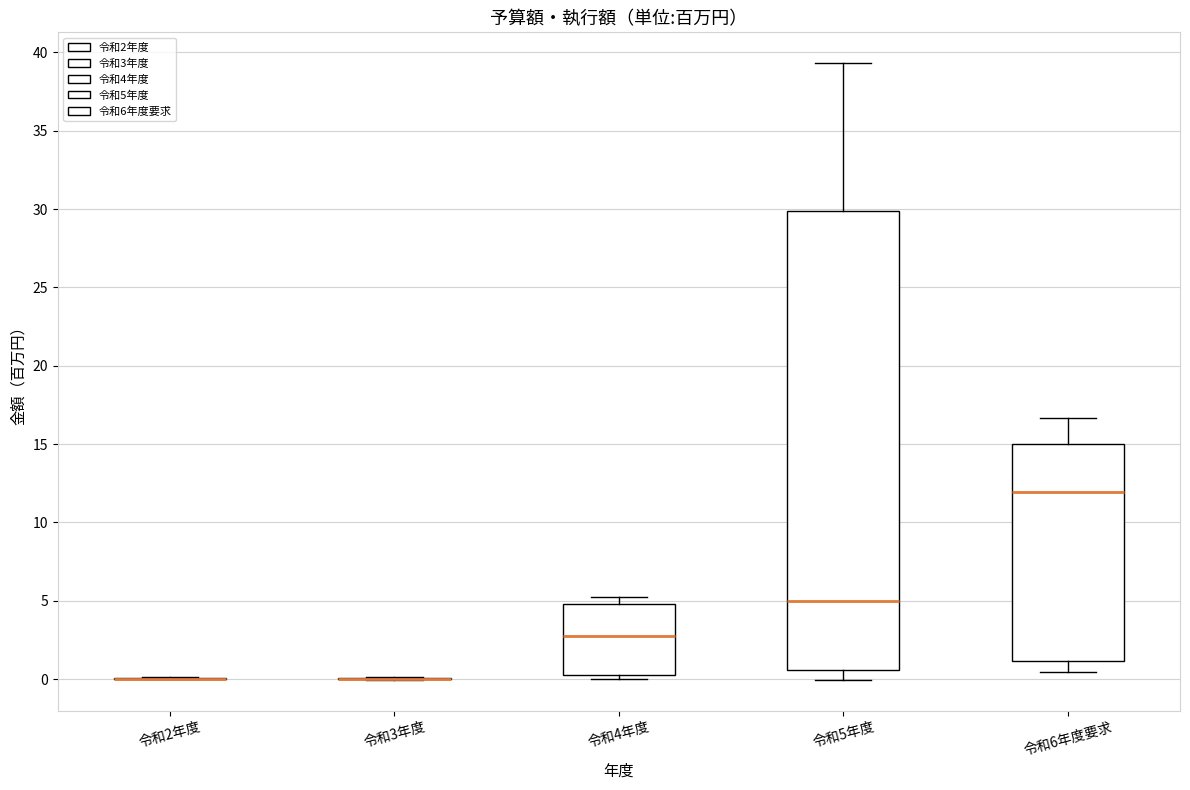

Comparing the boxes themselves (not the whiskers), which one is the tallest?

令和5年度